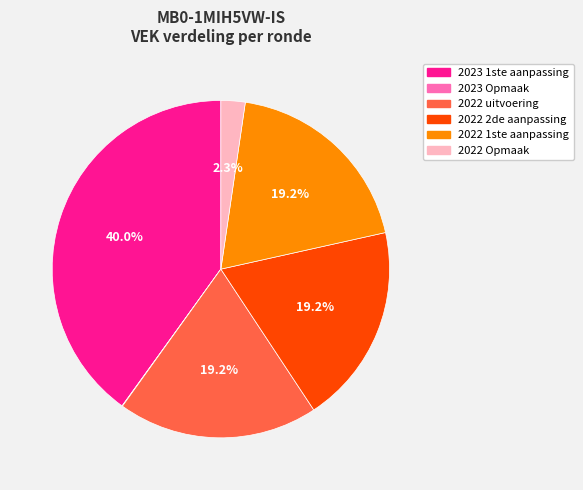

Combined, do 2023 1ste aanpassing and 2022 2de aanpassing account for over 50%?

Yes